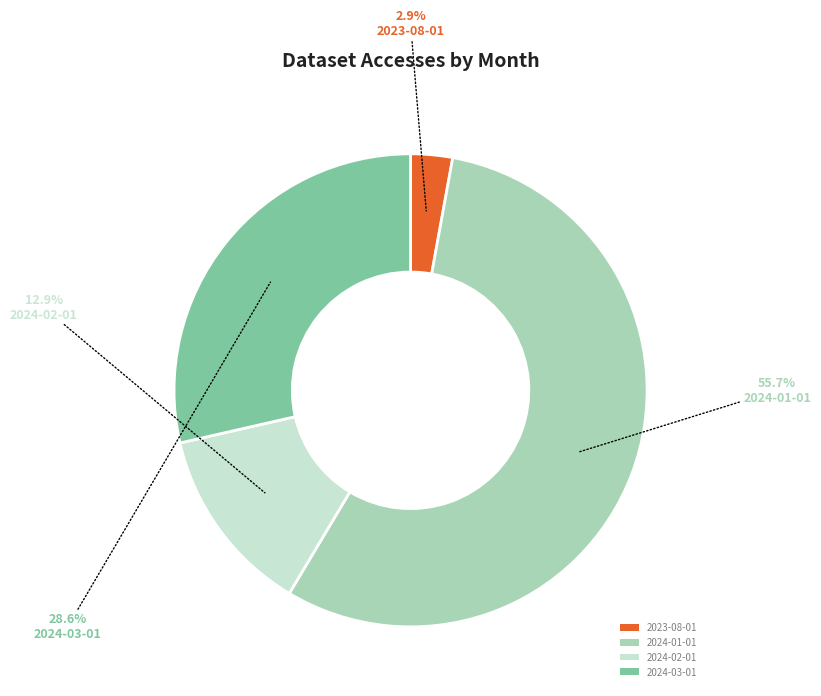

To the nearest percent, what percentage of the pie is 2024-01-01?

56%